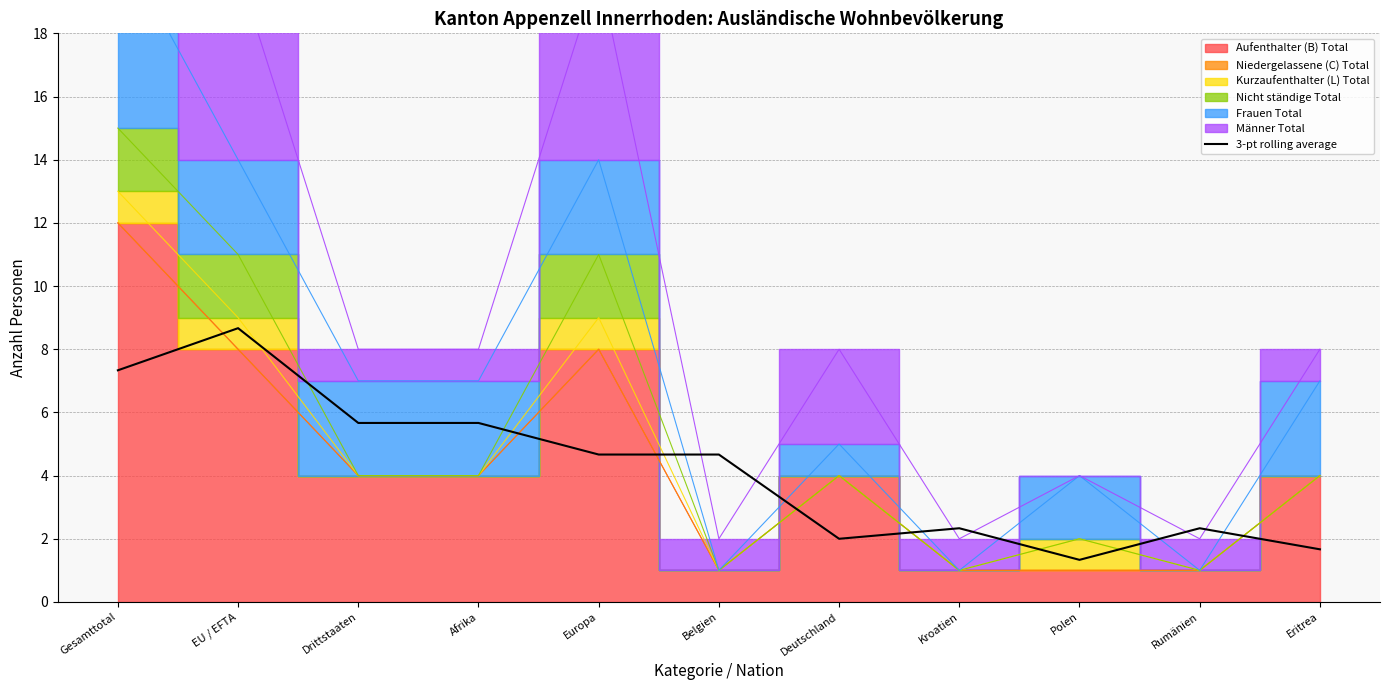

Reading left to right, extract all data points from this chart.

Gesamttotal=7.3	EU / EFTA=8.7	Drittstaaten=5.7	Afrika=5.7	Europa=4.7	Belgien=4.7	Deutschland=2.0	Kroatien=2.3	Polen=1.3	Rumänien=2.3	Eritrea=1.7